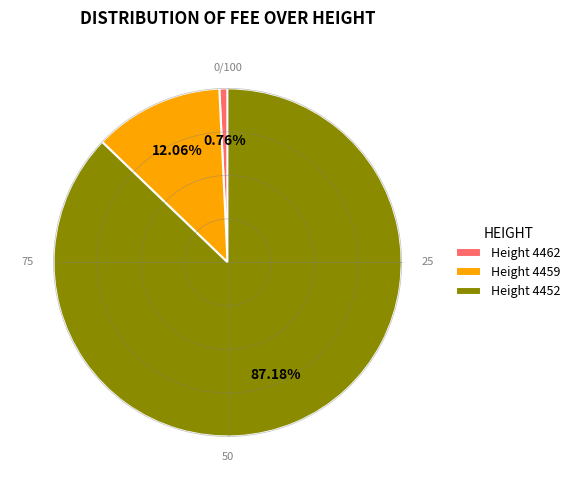

To the nearest percent, what is the average slice percentage?

33%